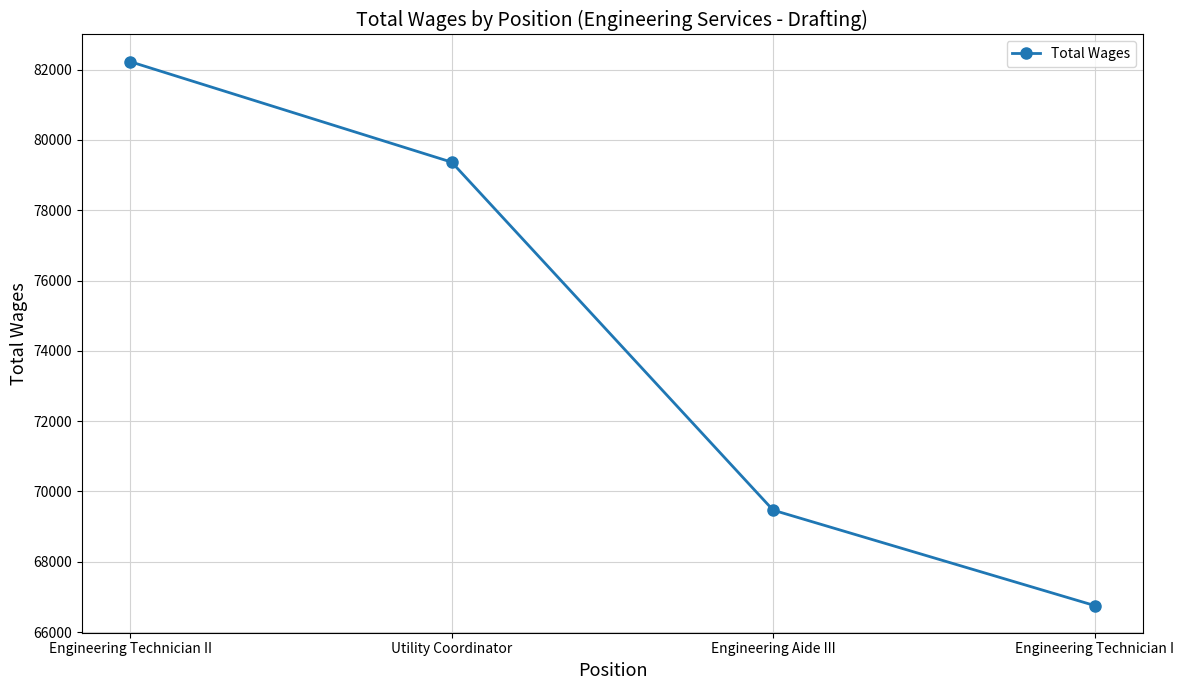

List the labels in order of value, smallest first.

Engineering Technician I, Engineering Aide III, Utility Coordinator, Engineering Technician II